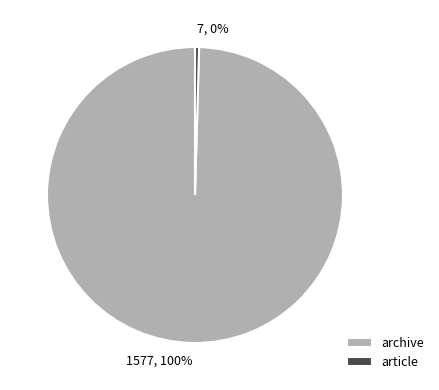

Rank the categories by value from lowest to highest.

article, archive